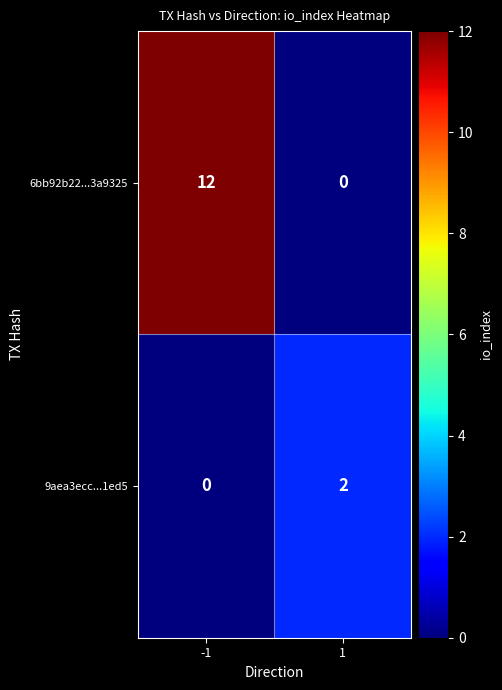

What is the sum of all 6bb92b22...3a9325 values?

12